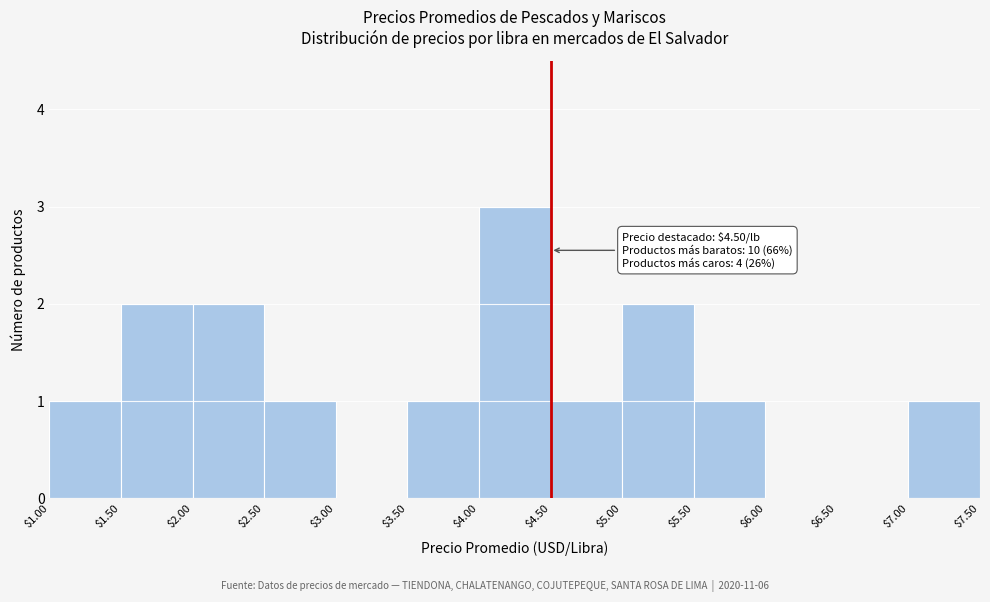

Over which range of the x-axis is the bar tallest?

$4.00 to $4.50